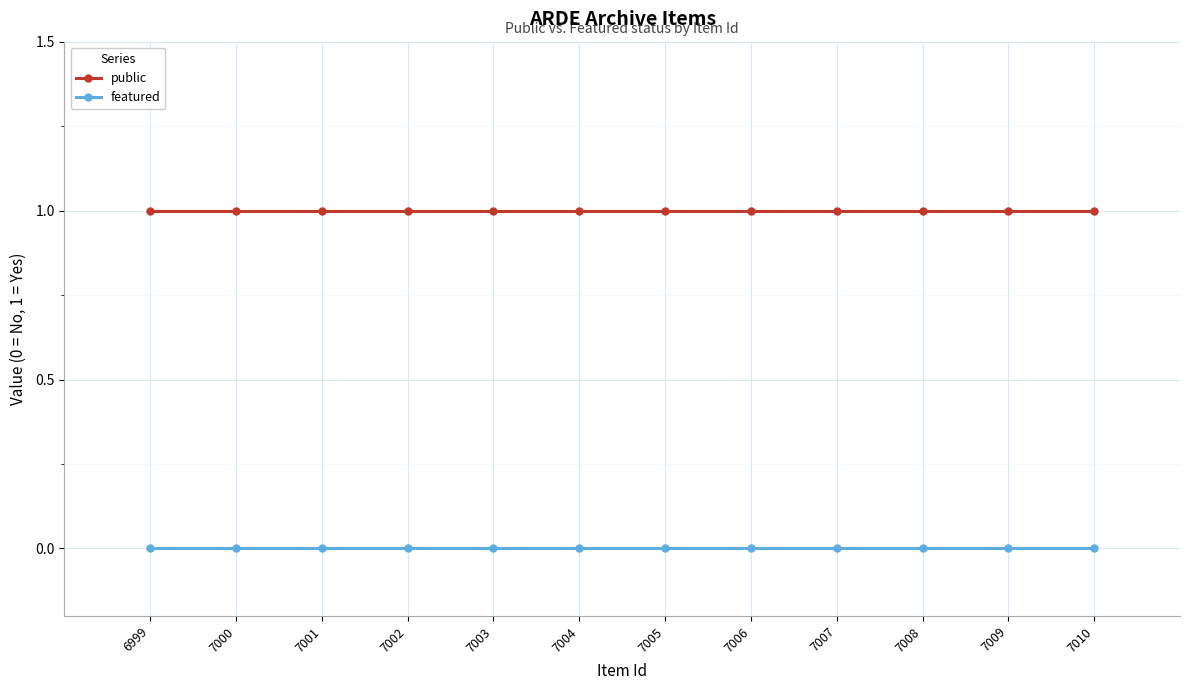

Reading right to left, what are all the values shown in this chart?

public: 7010=1	7009=1	7008=1	7007=1	7006=1	7005=1	7004=1	7003=1	7002=1	7001=1	7000=1	6999=1
featured: 7010=0	7009=0	7008=0	7007=0	7006=0	7005=0	7004=0	7003=0	7002=0	7001=0	7000=0	6999=0